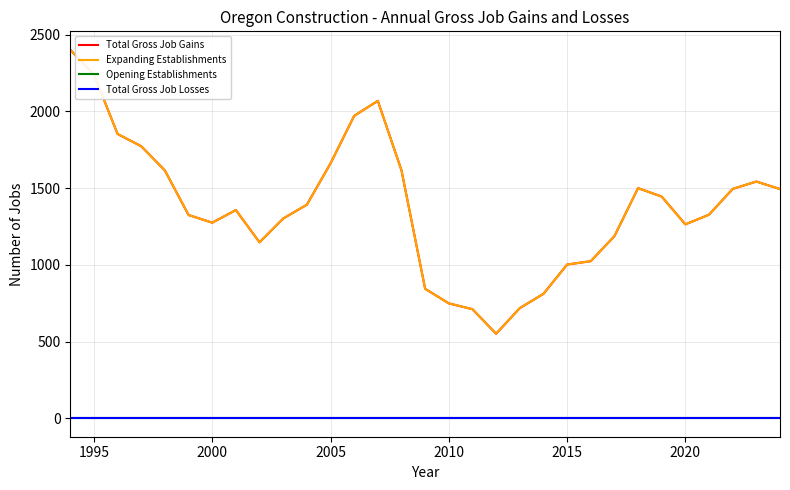

How many lines are shown in the chart?

4